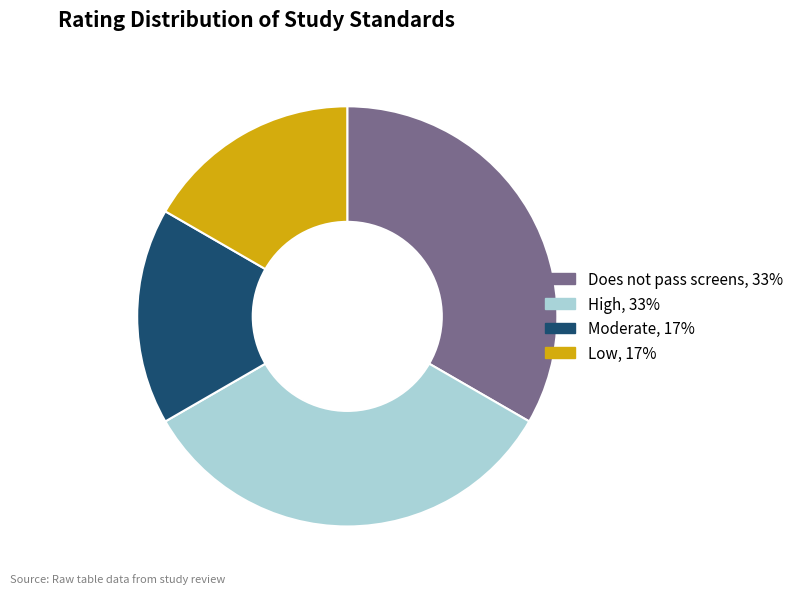

Does Moderate represent more than half of the total?

No